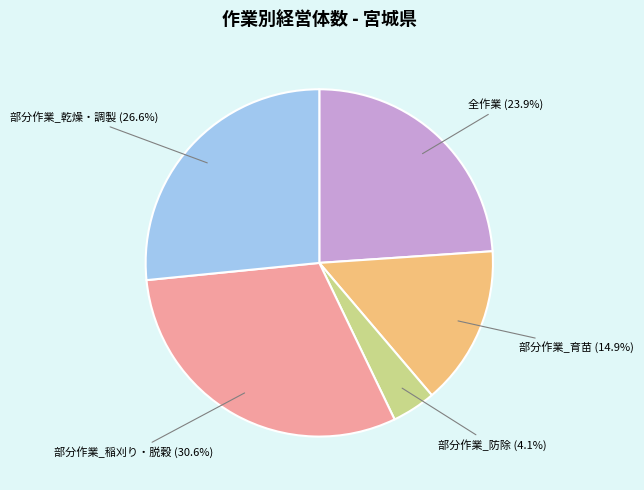

Is there any slice that represents more than half of the pie?

No